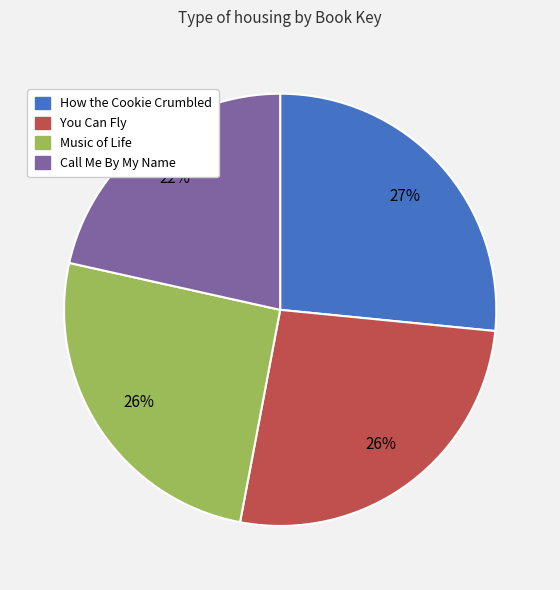

Which has a higher value, How the Cookie Crumbled or Music of Life?

How the Cookie Crumbled